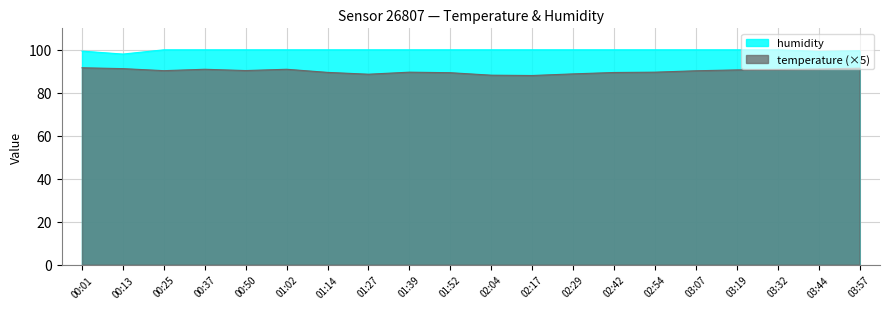

What position from the left is 01:02?

6